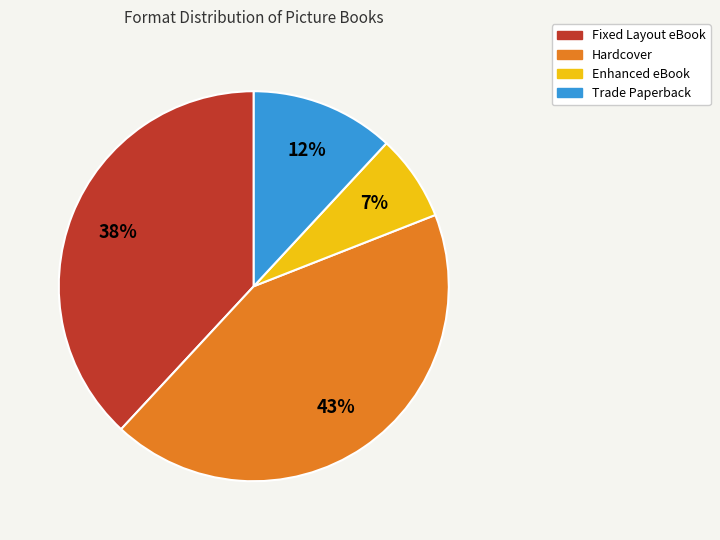

Does Fixed Layout eBook account for over 50% of the chart?

No